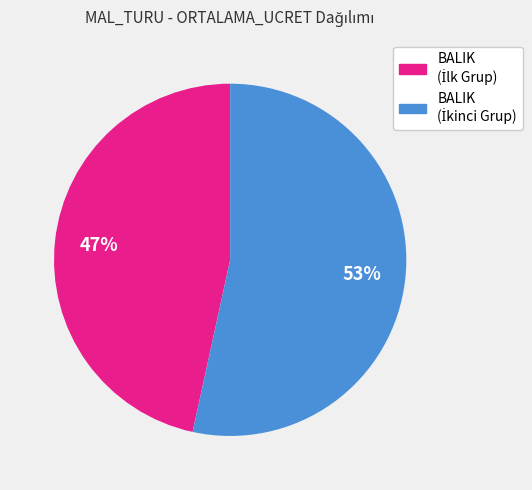

Is there any slice that represents more than half of the pie?

Yes